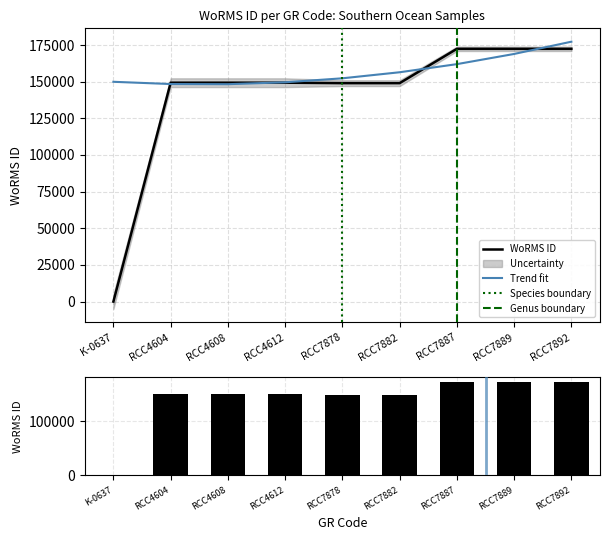

What is the greatest value displayed?

172418